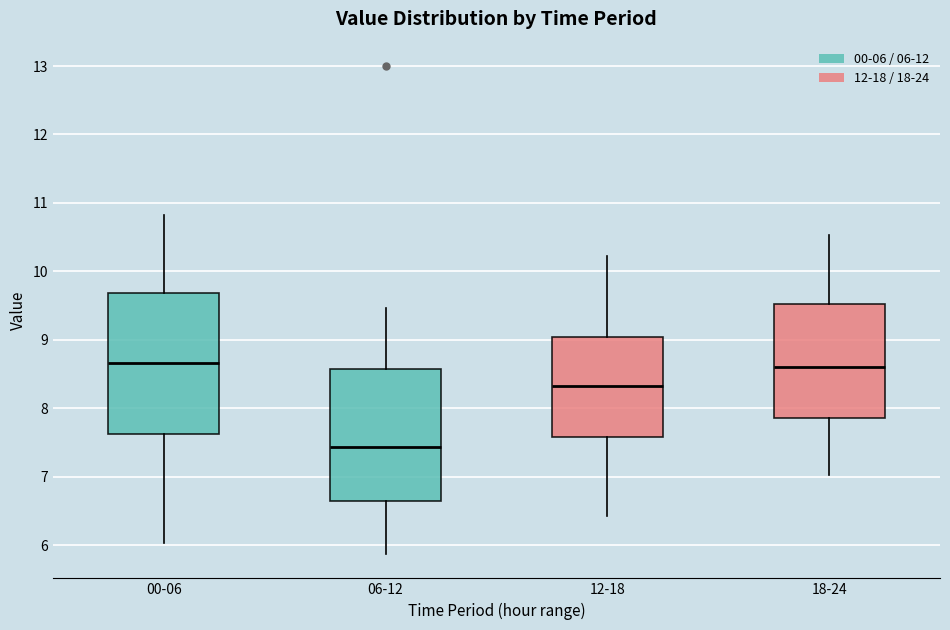

Reading left to right, read every box against the y-axis: the position of its median line, the range the box covers, and the ends of its whiskers. The values are not printed on the chart, so give them approximately, as read against the axis.

00-06: median 8.7, box 7.6 to 9.7, whiskers 6.0 to 10.8
06-12: median 7.4, box 6.7 to 8.6, whiskers 5.9 to 9.5
12-18: median 8.3, box 7.6 to 9.0, whiskers 6.4 to 10.2
18-24: median 8.6, box 7.9 to 9.5, whiskers 7.0 to 10.5